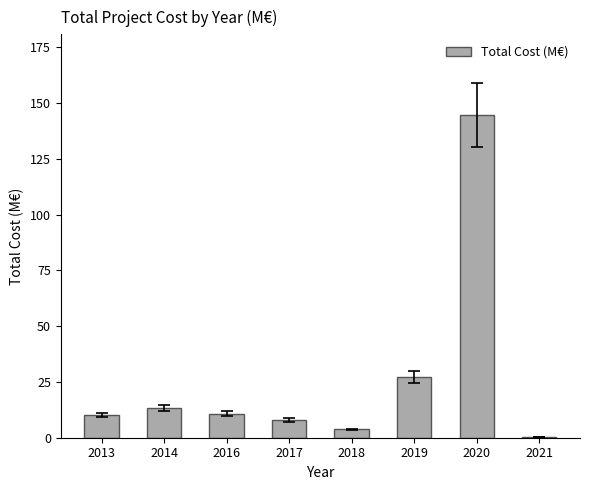

True or false: the data shows 57.6 at 2020.

False